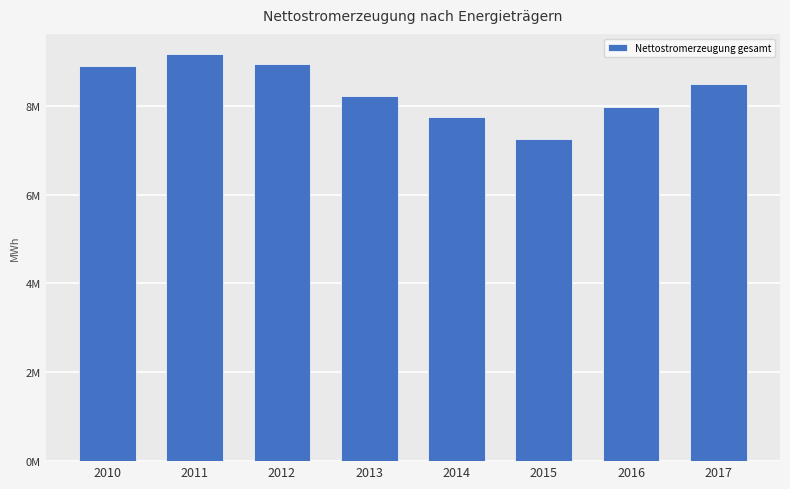

Which has a higher value, 2012 or 2010?

2012